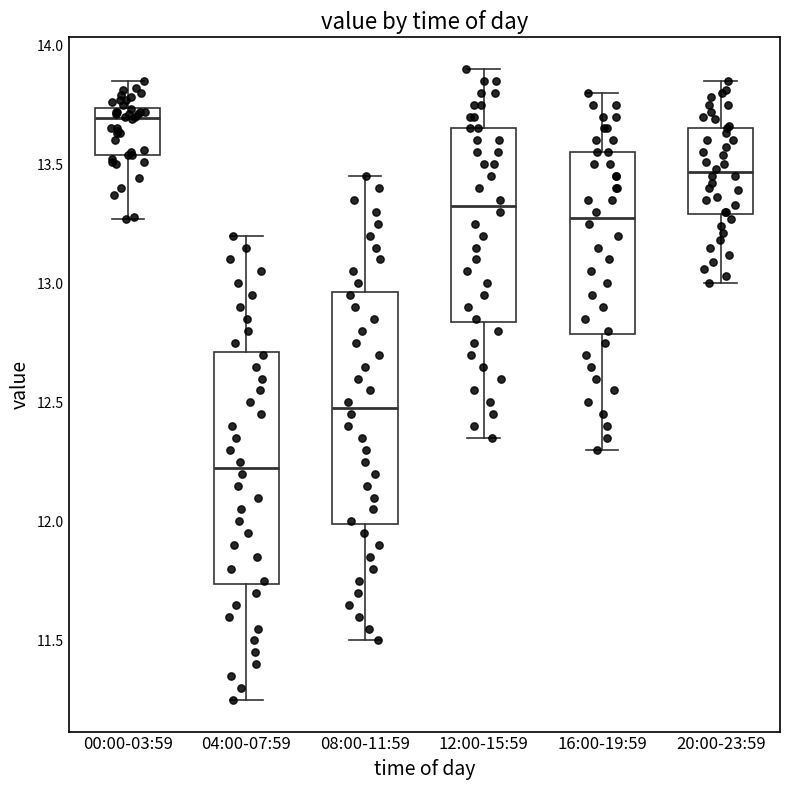

Which box has the highest median line?

00:00-03:59